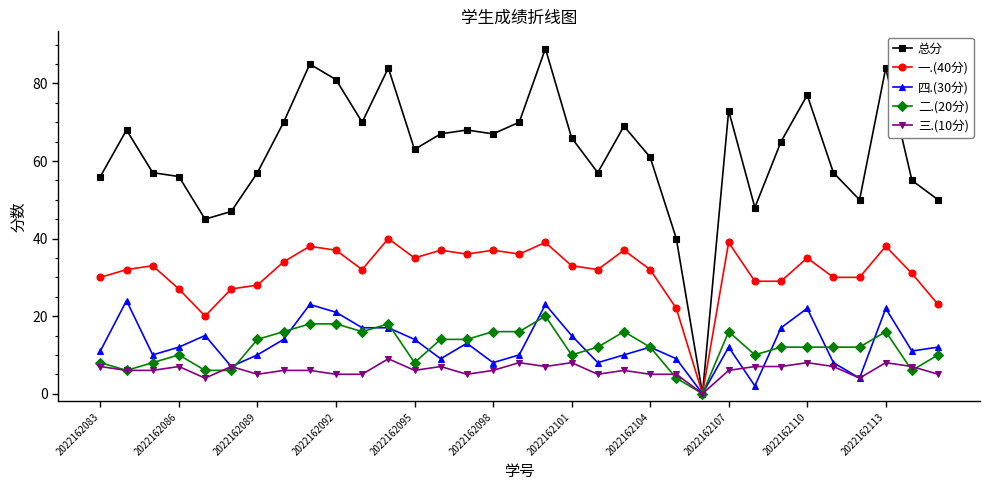

Reading left to right, what are all the values shown in this chart?

总分: 56	68	57	56	45	47	57	70	85	81	70	84	63	67	68	67	70	89	66	57	69	61	40	0	73	48	65	77	57	50	84	55	50
一.(40分): 30	32	33	27	20	27	28	34	38	37	32	40	35	37	36	37	36	39	33	32	37	32	22	0	39	29	29	35	30	30	38	31	23
四.(30分): 11	24	10	12	15	7	10	14	23	21	17	17	14	9	13	8	10	23	15	8	10	12	9	0	12	2	17	22	8	4	22	11	12
二.(20分): 8	6	8	10	6	6	14	16	18	18	16	18	8	14	14	16	16	20	10	12	16	12	4	0	16	10	12	12	12	12	16	6	10
三.(10分): 7	6	6	7	4	7	5	6	6	5	5	9	6	7	5	6	8	7	8	5	6	5	5	0	6	7	7	8	7	4	8	7	5